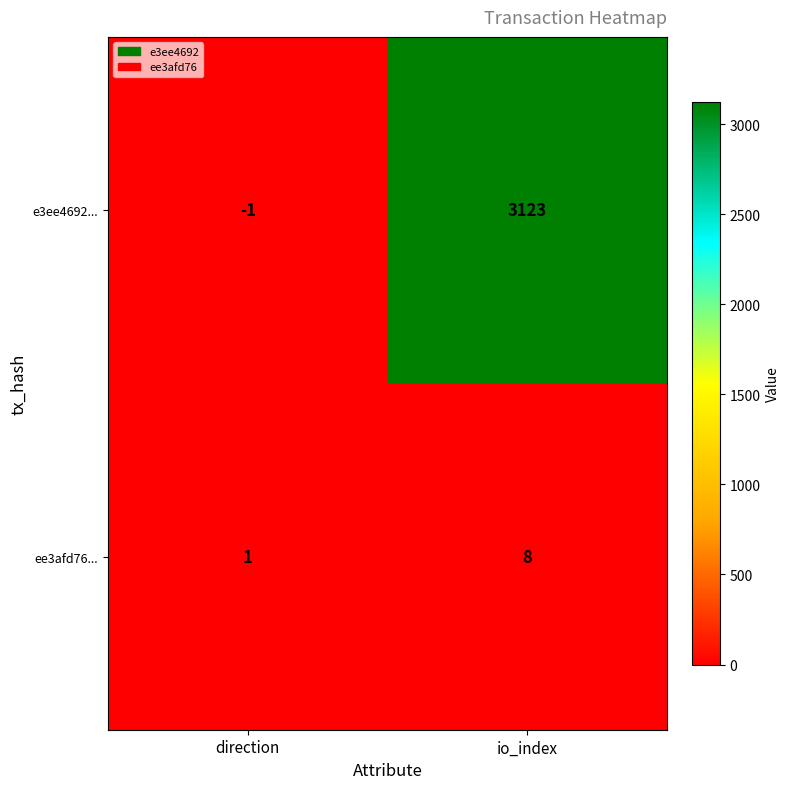

At which label is e3ee4692... closest to 1561?

direction